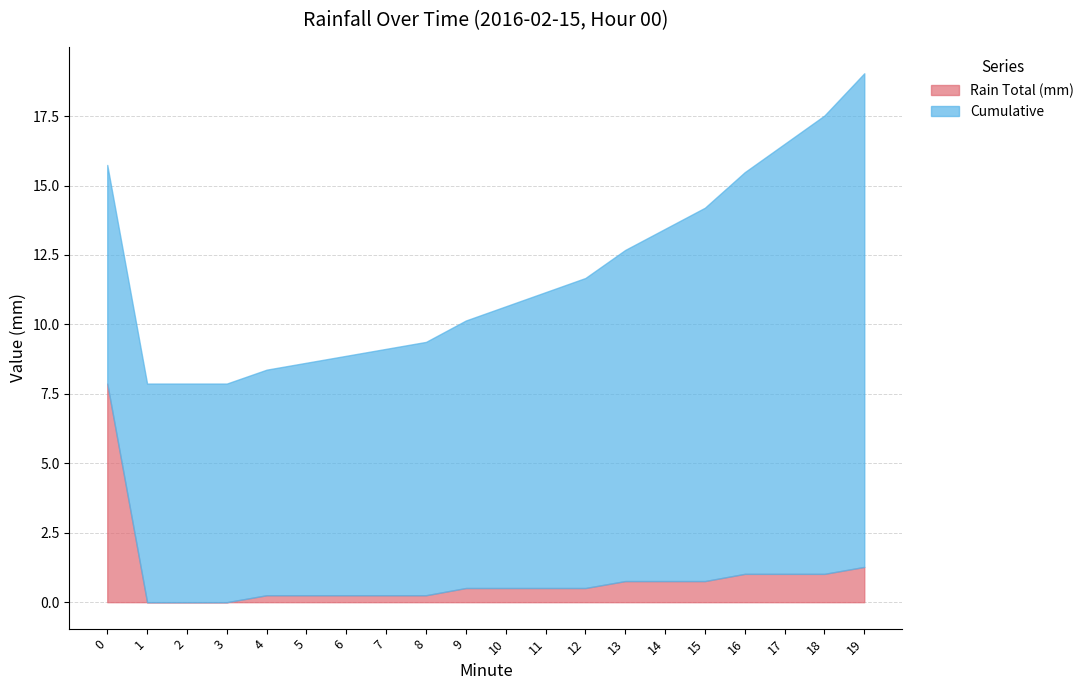

How many data points in Cumulative are less than 10?

10